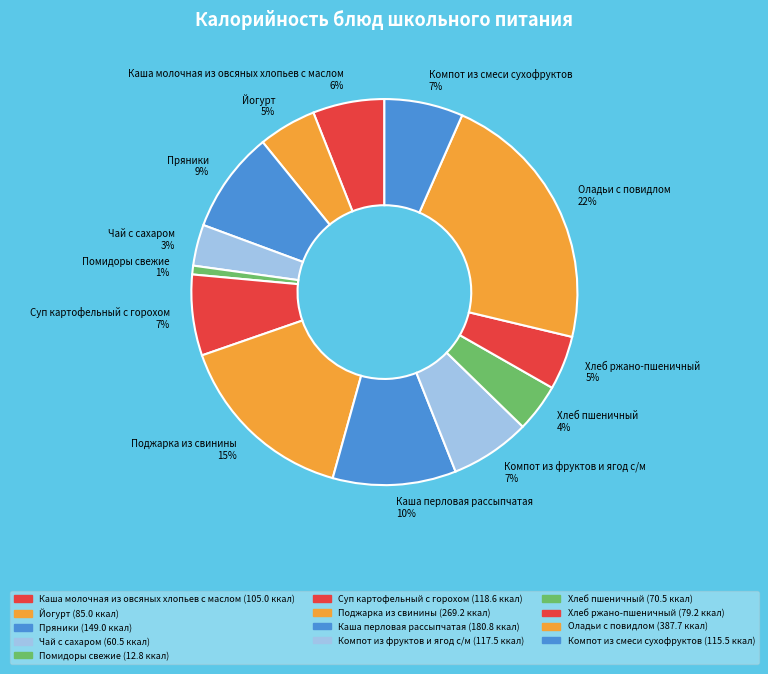

How many slices are in this pie chart?

13